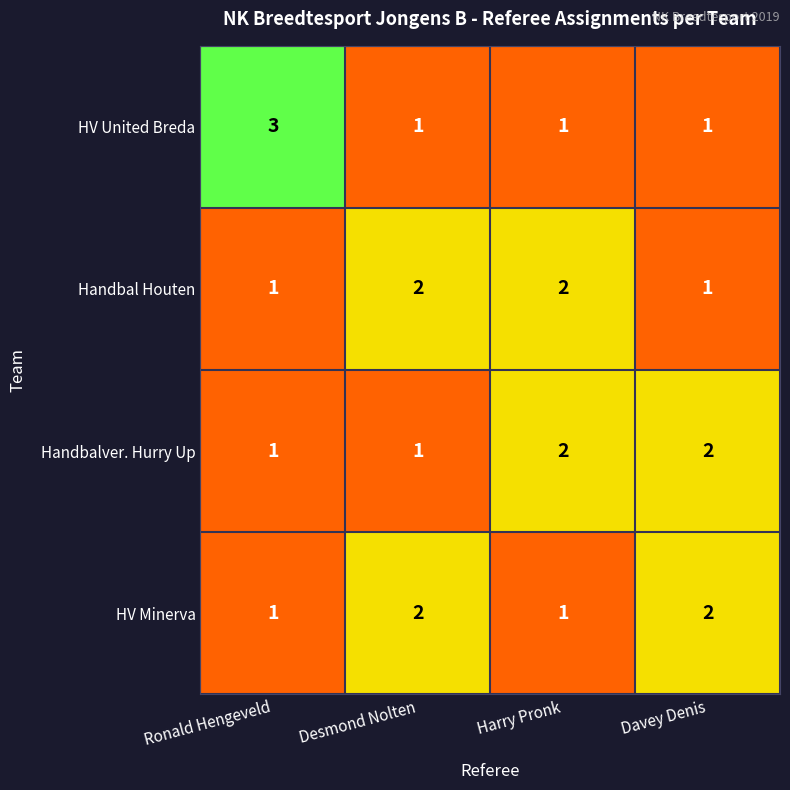

True or false: HV Minerva has a value of 2 at Harry Pronk.

False